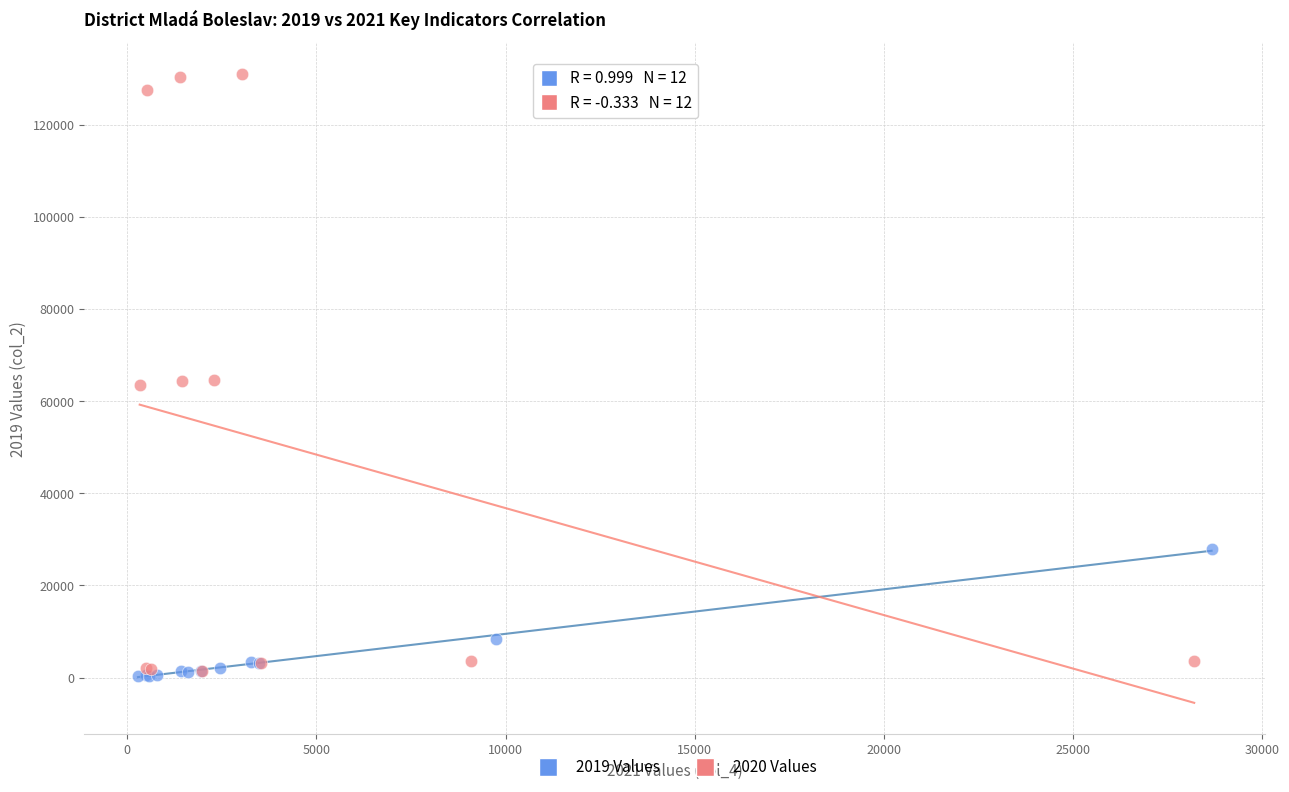

Which series reaches the maximum Y coordinate?

2020 Values